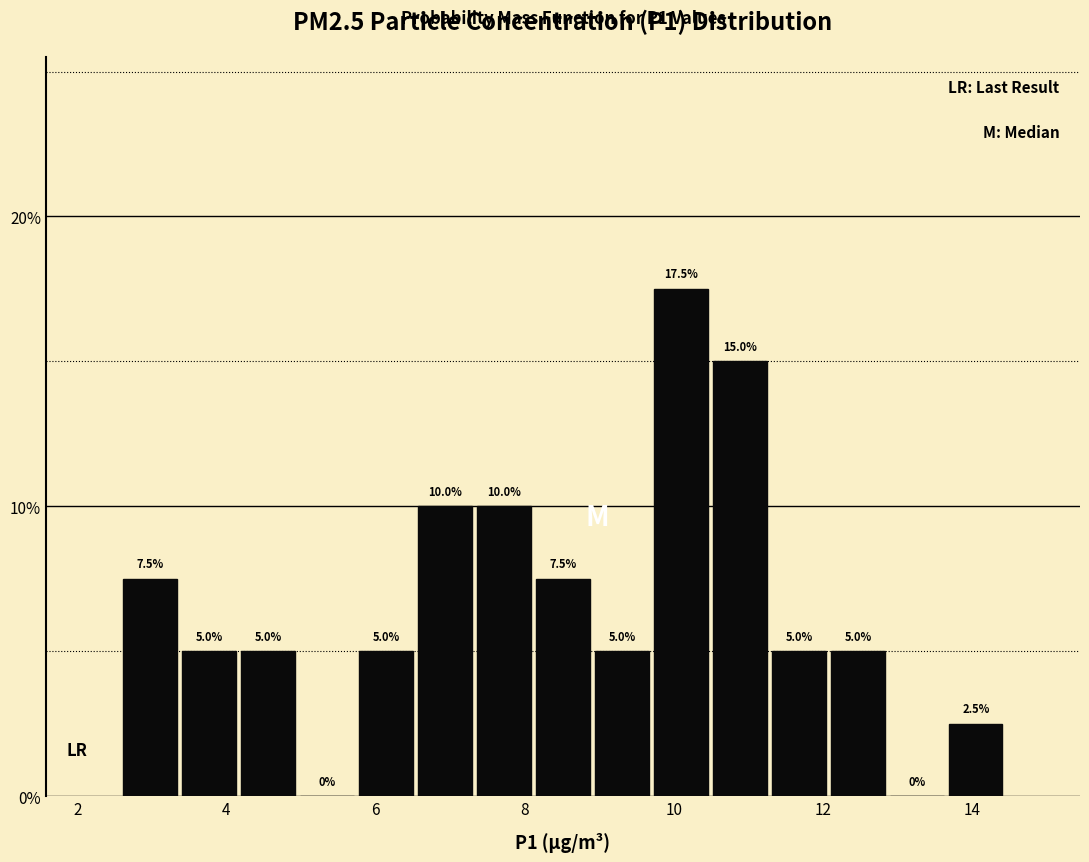

Around what value on the x-axis is the tallest bar? Give the approximate position of its centre, as read against the axis.

10.0